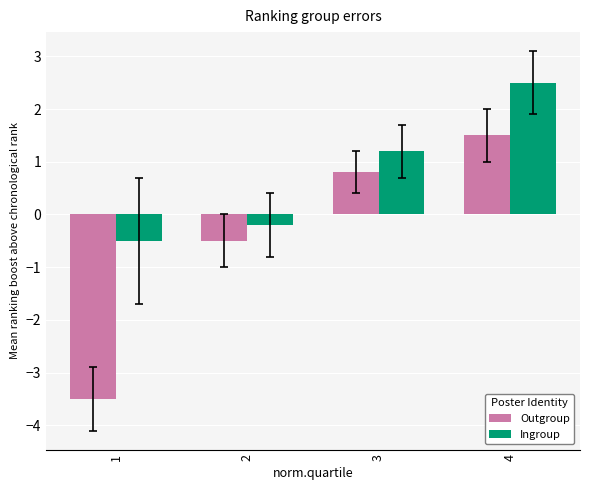

Between 1 and 2, which series saw the biggest shift?

Outgroup